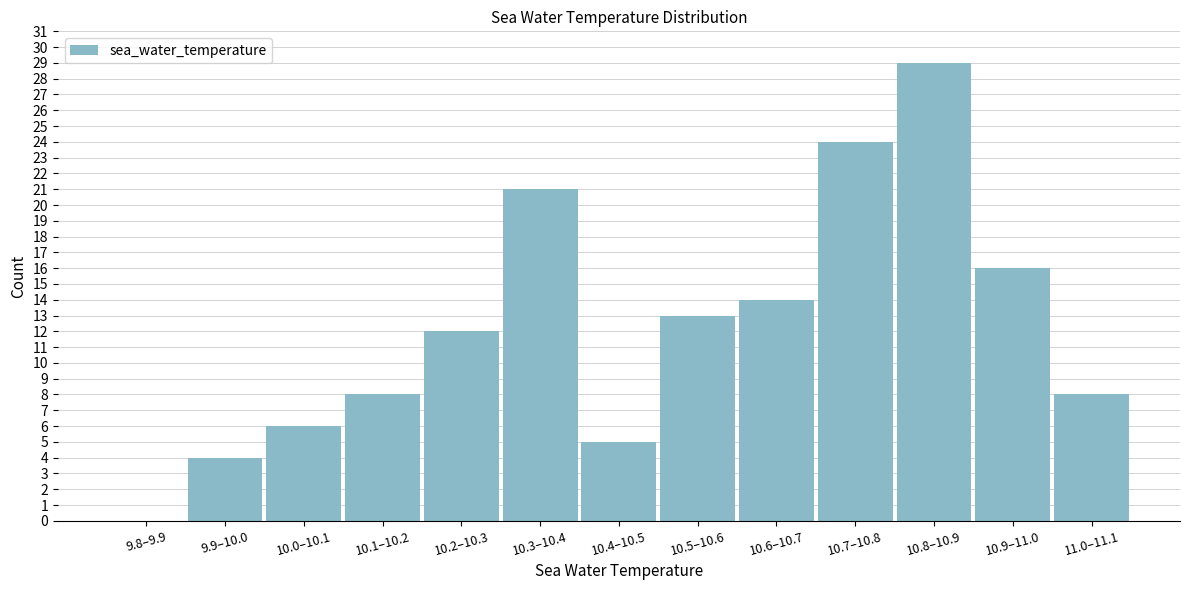

Reading left to right, list all the values displayed in this chart.

9.8–9.9=0	9.9–10.0=4	10.0–10.1=6	10.1–10.2=8	10.2–10.3=12	10.3–10.4=21	10.4–10.5=5	10.5–10.6=13	10.6–10.7=14	10.7–10.8=24	10.8–10.9=29	10.9–11.0=16	11.0–11.1=8